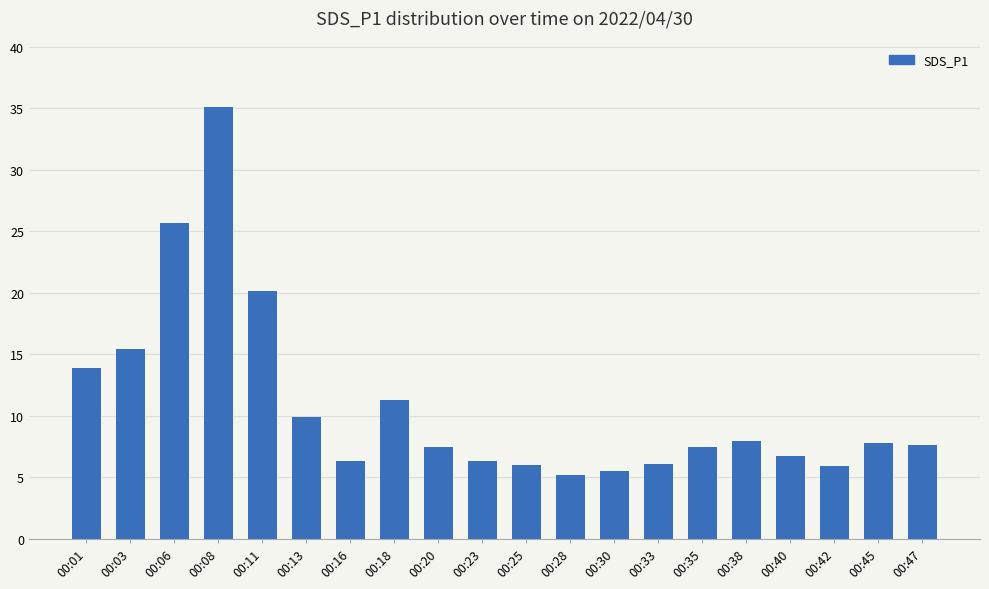

How many values exceed 7?

12